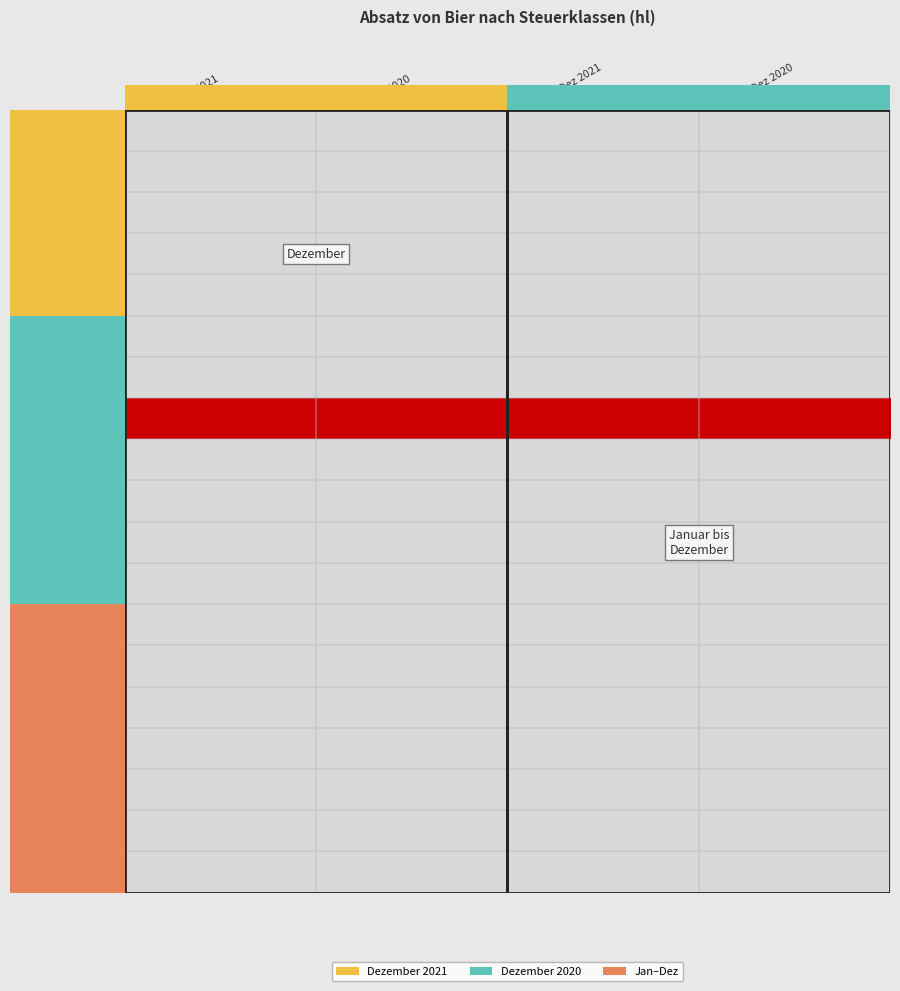

List the series in order of their peak value, highest first.

11, 12, 10, 5, 13, 16, 1 bis 4, 9, 6, 18, 7, 8, 15, 22+, 14, 17, 19, 21, 20